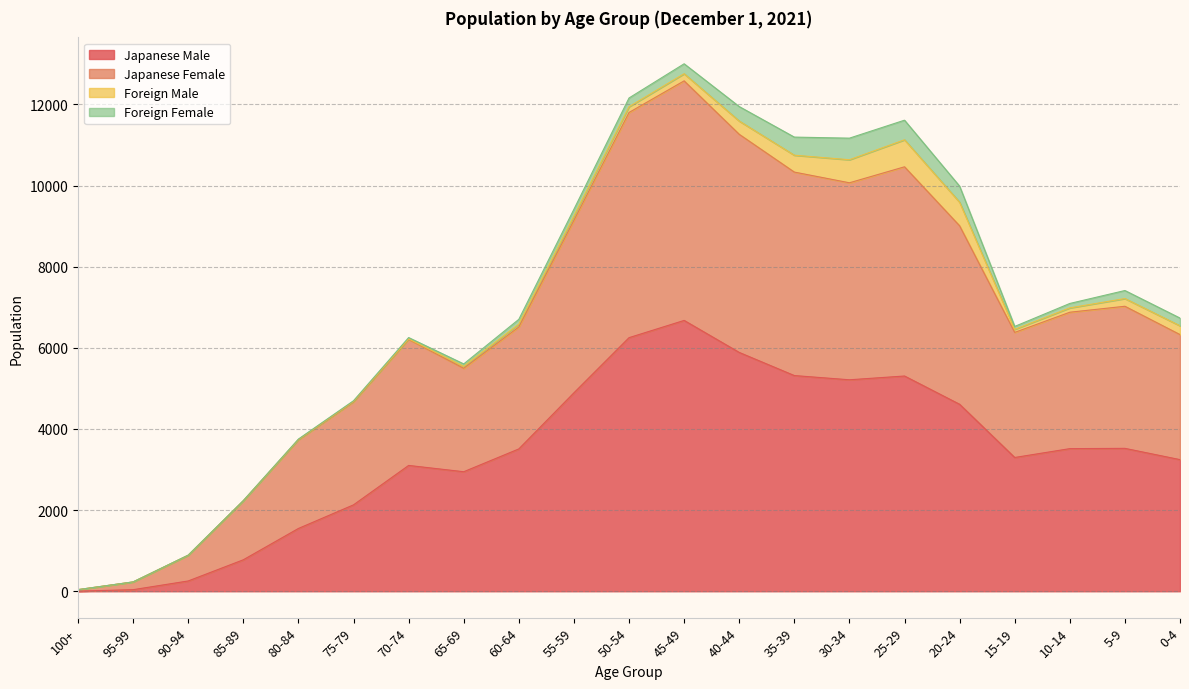

What is the value of the Japanese Male point at the 18th from the left?

3297